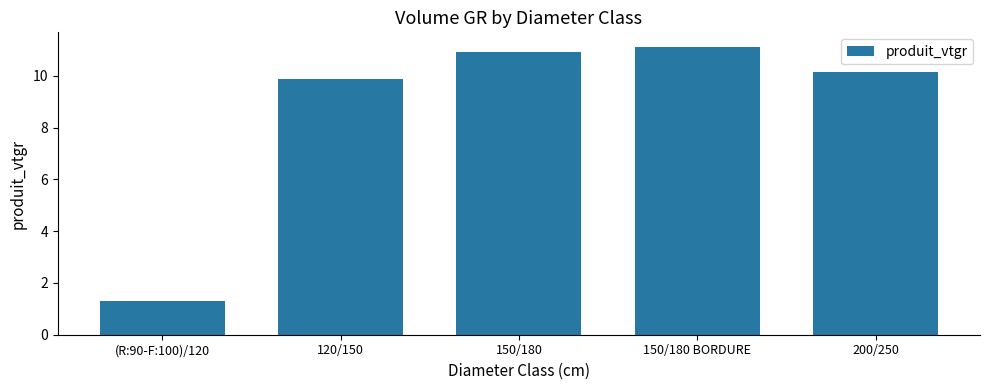

The chart shows a value of 10.2 at 200/250. True or false?

True